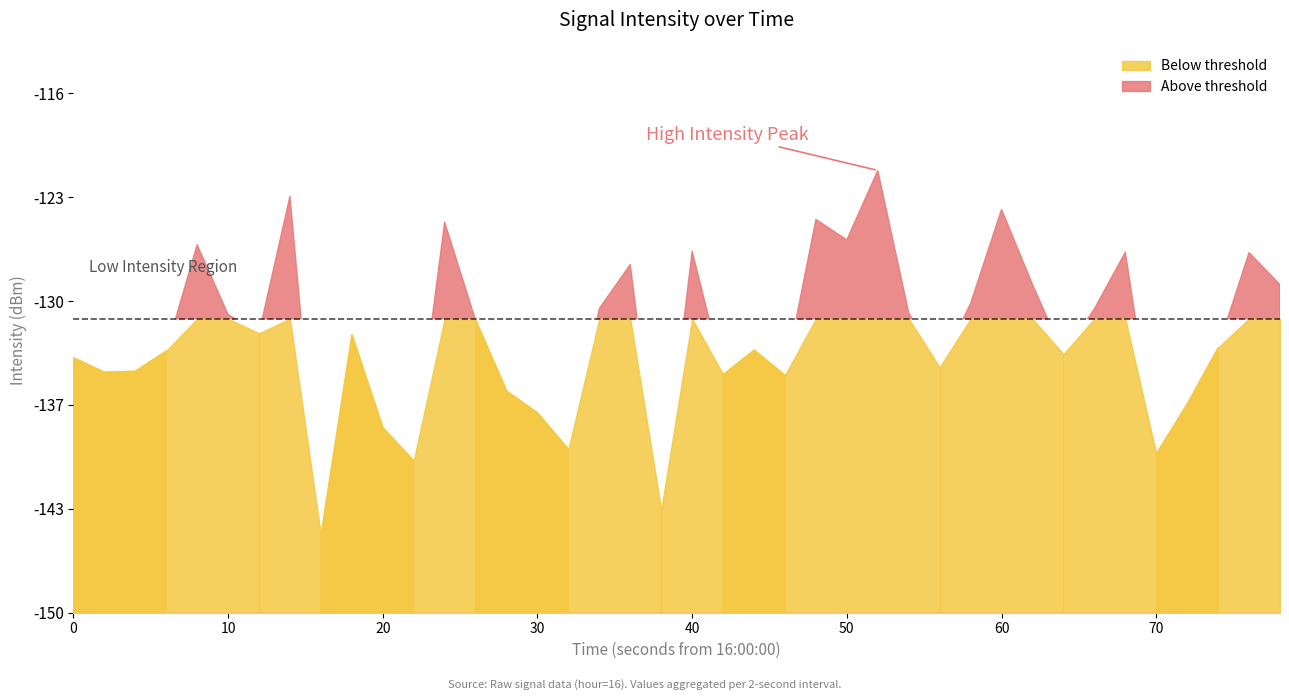

Rank the categories by value from lowest to highest.

8, 19, 11, 35, 16, 10, 15, 36, 14, 23, 21, 1, 2, 28, 0, 32, 3, 22, 37, 9, 6, 13, 5, 27, 33, 17, 29, 39, 31, 18, 38, 34, 20, 4, 25, 12, 24, 30, 7, 26